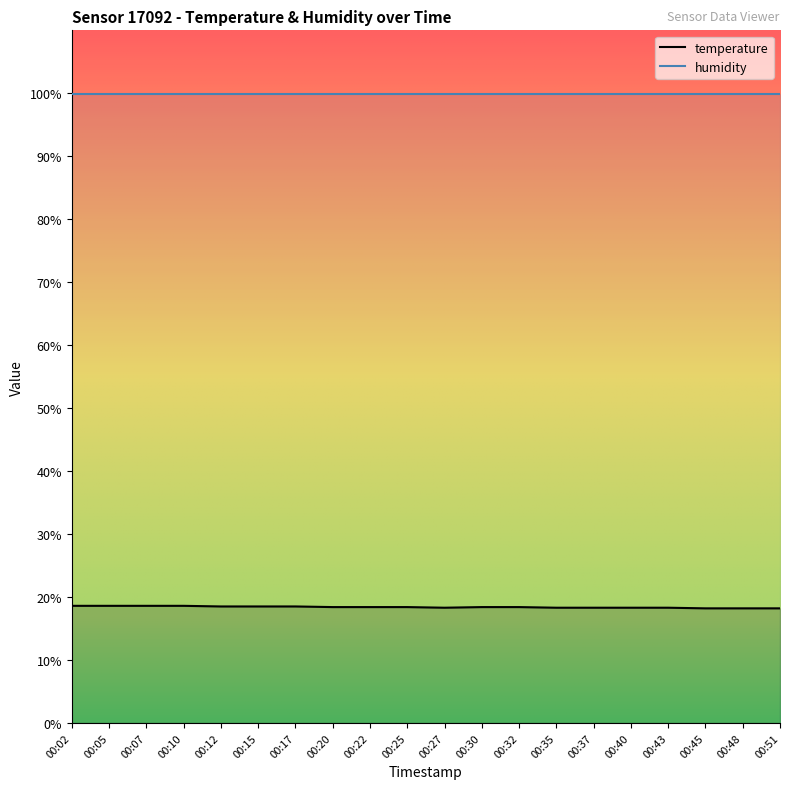

What is the difference between the maximum and minimum values?

0.4